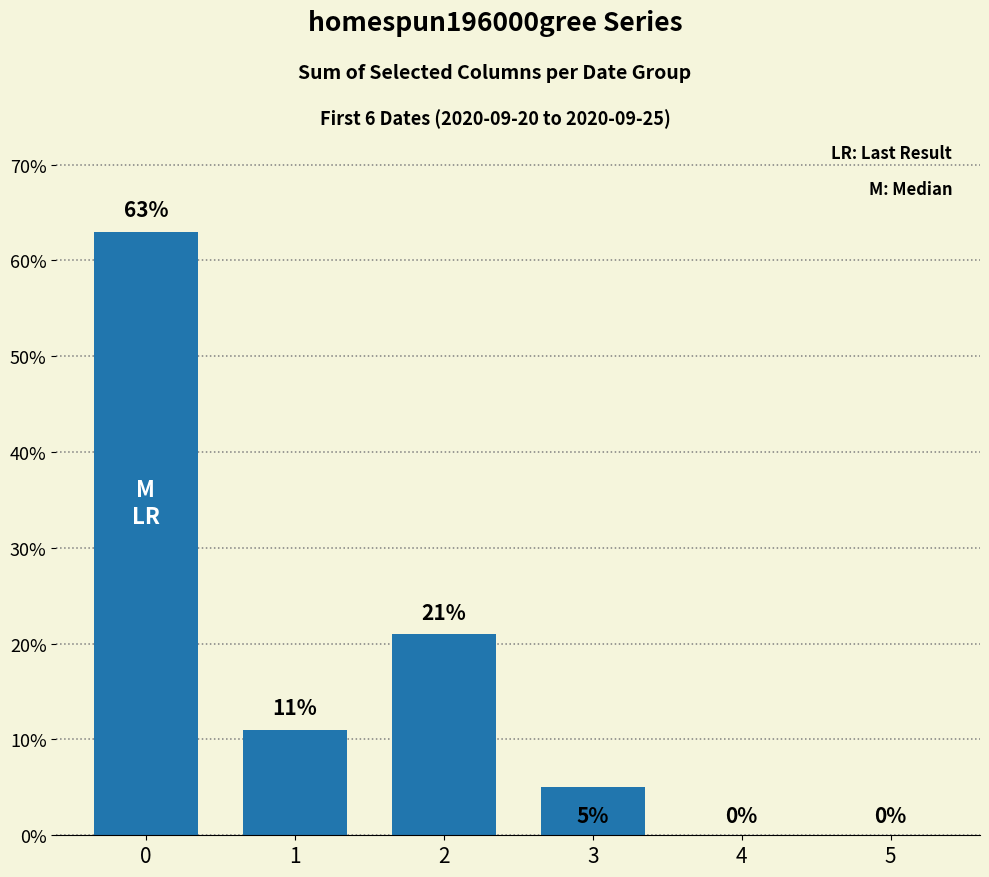

What is the change in value from 0 to 5?

-63